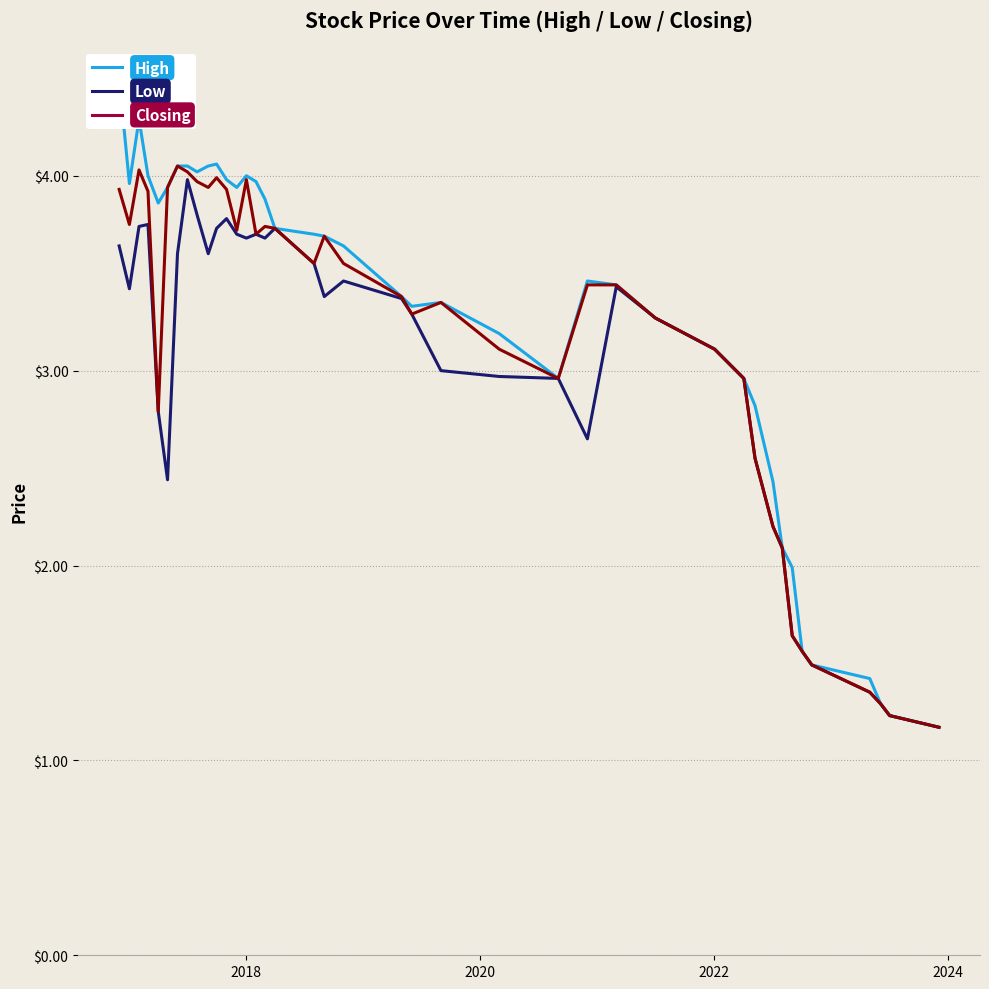

Which series has the largest total across all categories?

High